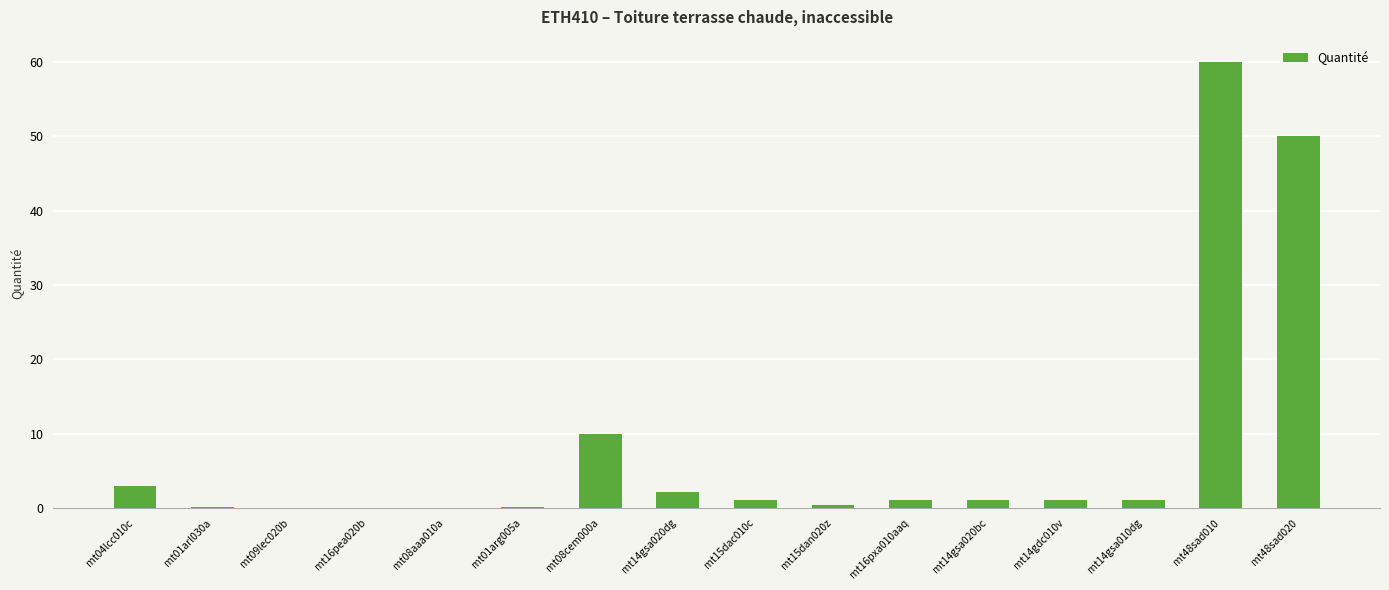

What is the change in value from mt04lcc010c to mt01arl030a?

-2.9